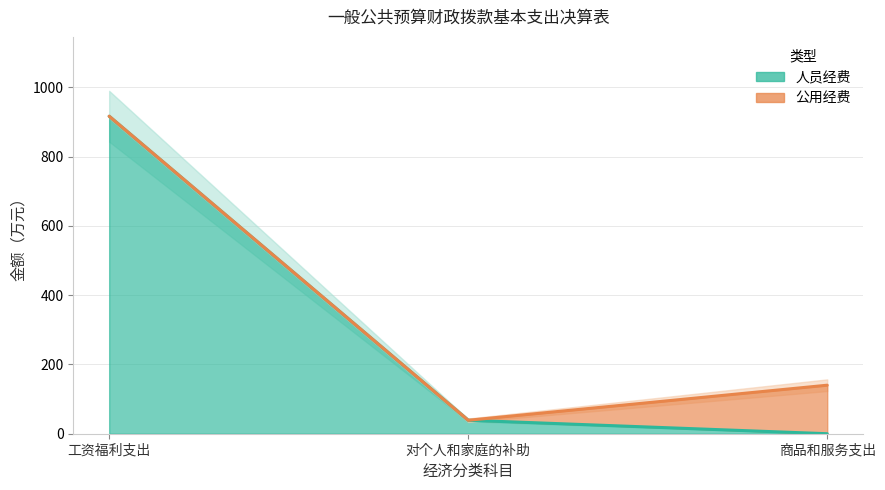

Rank the categories by value from lowest to highest.

商品和服务支出, 对个人和家庭的补助, 工资福利支出